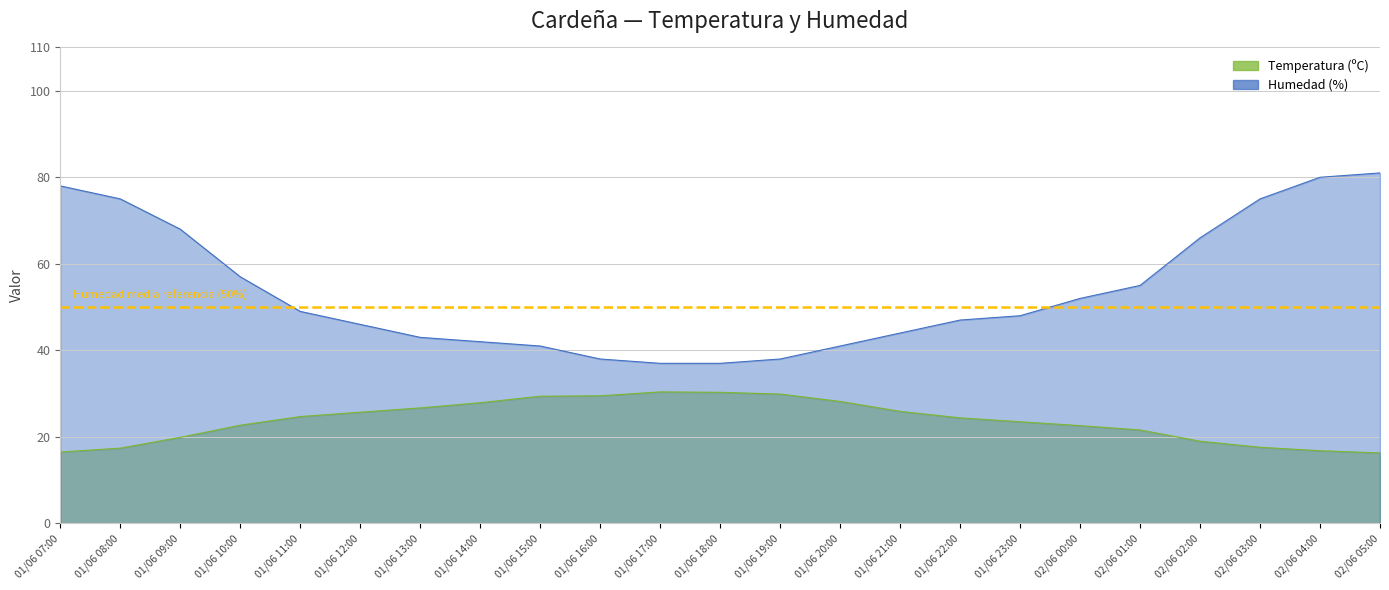

True or false: Humedad (%) and Temperatura (ºC) intersect in this chart.

False